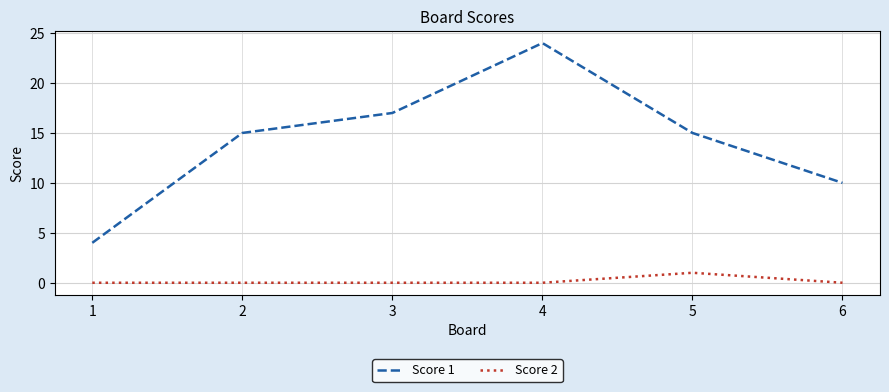

The value of Score 2 at 4 is 0. True or false?

True